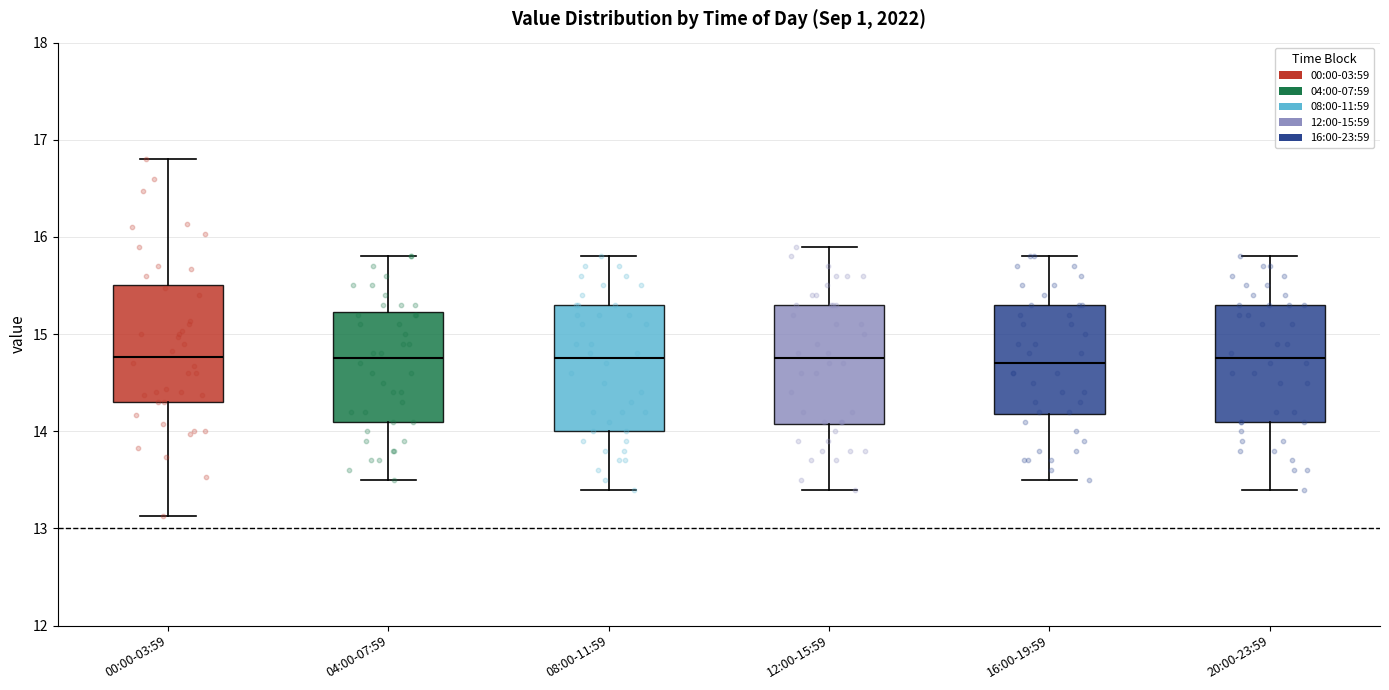

Reading left to right, read every box against the y-axis: the position of its median line, the range the box covers, and the ends of its whiskers. The values are not printed on the chart, so give them approximately, as read against the axis.

00:00-03:59: median 14.8, box 14.3 to 15.5, whiskers 13.1 to 16.8
04:00-07:59: median 14.8, box 14.1 to 15.2, whiskers 13.5 to 15.8
08:00-11:59: median 14.8, box 14.0 to 15.3, whiskers 13.4 to 15.8
12:00-15:59: median 14.8, box 14.1 to 15.3, whiskers 13.4 to 15.9
16:00-19:59: median 14.7, box 14.2 to 15.3, whiskers 13.5 to 15.8
20:00-23:59: median 14.8, box 14.1 to 15.3, whiskers 13.4 to 15.8